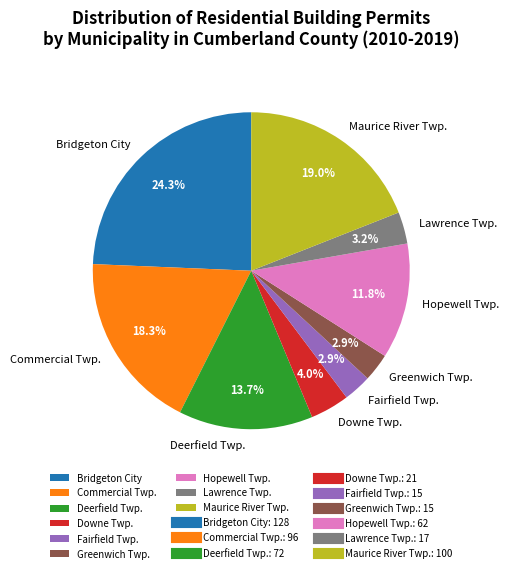

To the nearest percent, what is the combined percentage of Deerfield Twp. and Greenwich Twp.?

17%